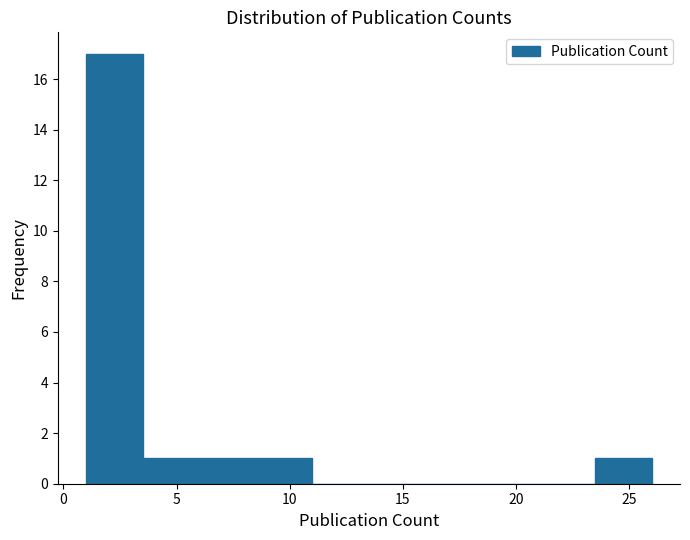

What is the height of the bar covering 23.5 to 26.0 on the x-axis? The values are not printed on the chart, so give them approximately, as read against the axis.

1